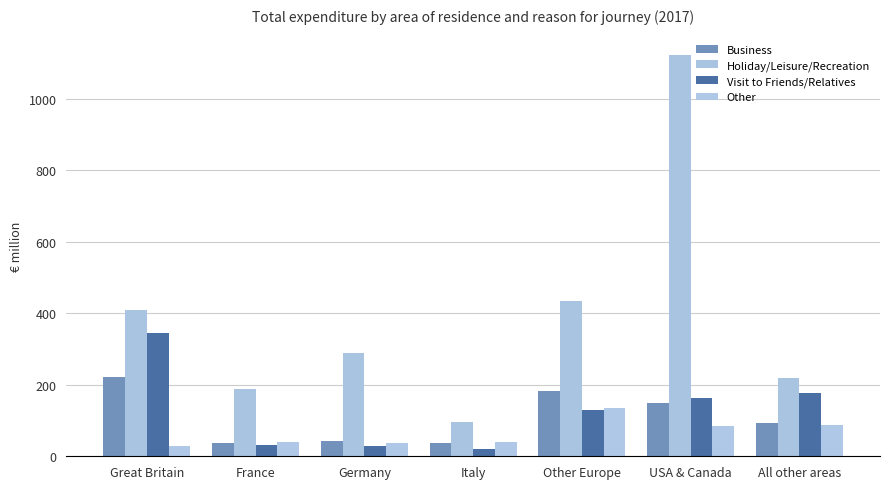

What is the label of the 4th bar from the right?

Italy